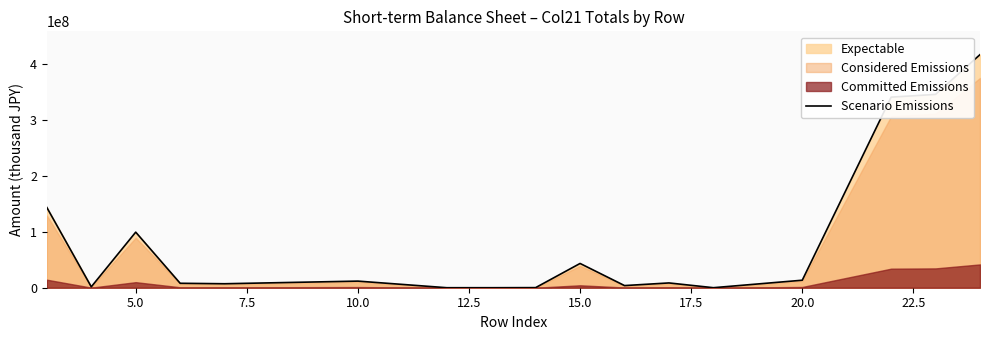

How many interior local valleys (lower than both neighbors) does the data have?

5